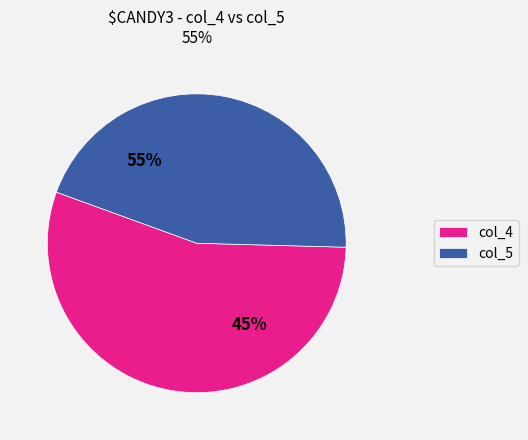

How many slices are in this pie chart?

2